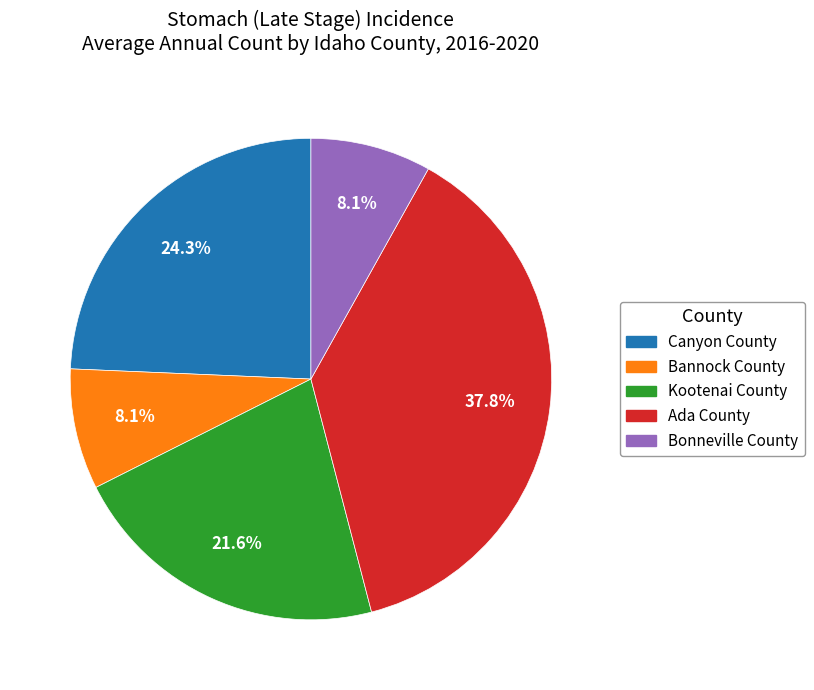

Is there a majority slice in this chart?

No